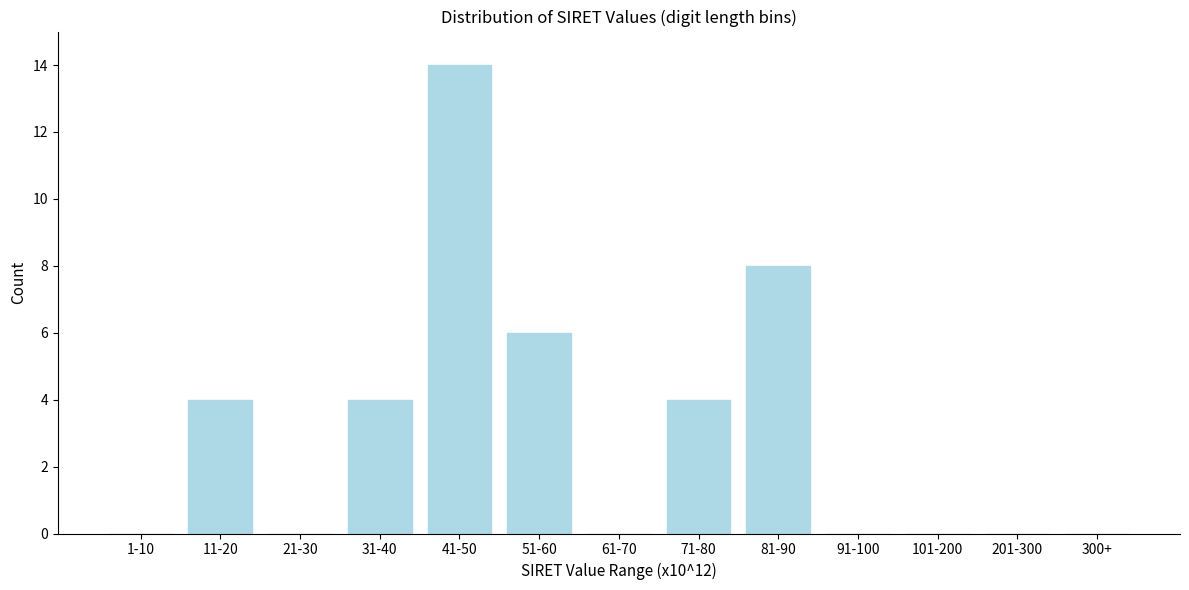

Reading left to right, list all the values displayed in this chart.

1-10=0	11-20=4	21-30=0	31-40=4	41-50=14	51-60=6	61-70=0	71-80=4	81-90=8	91-100=0	101-200=0	201-300=0	300+=0